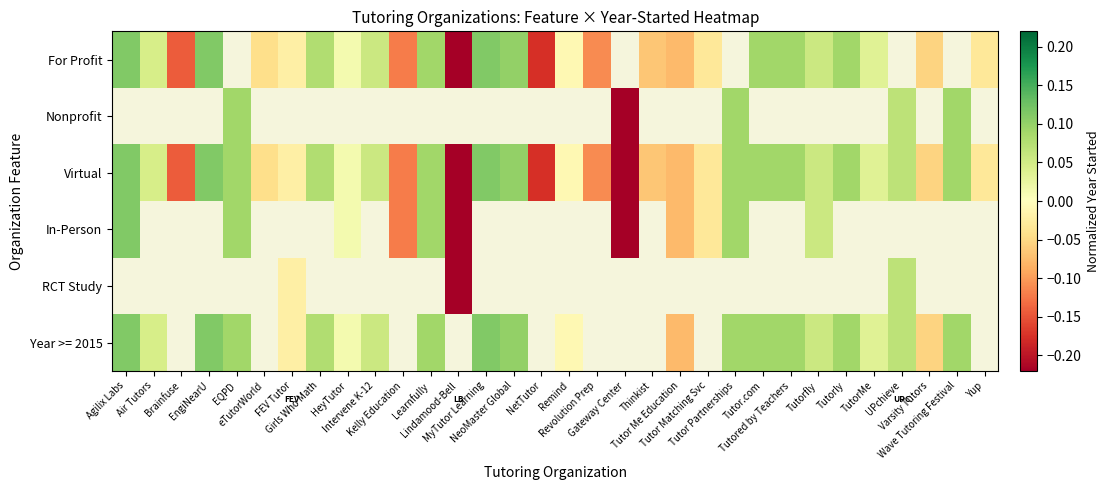

Where does the Virtual series first go above 0?

Agilix Labs